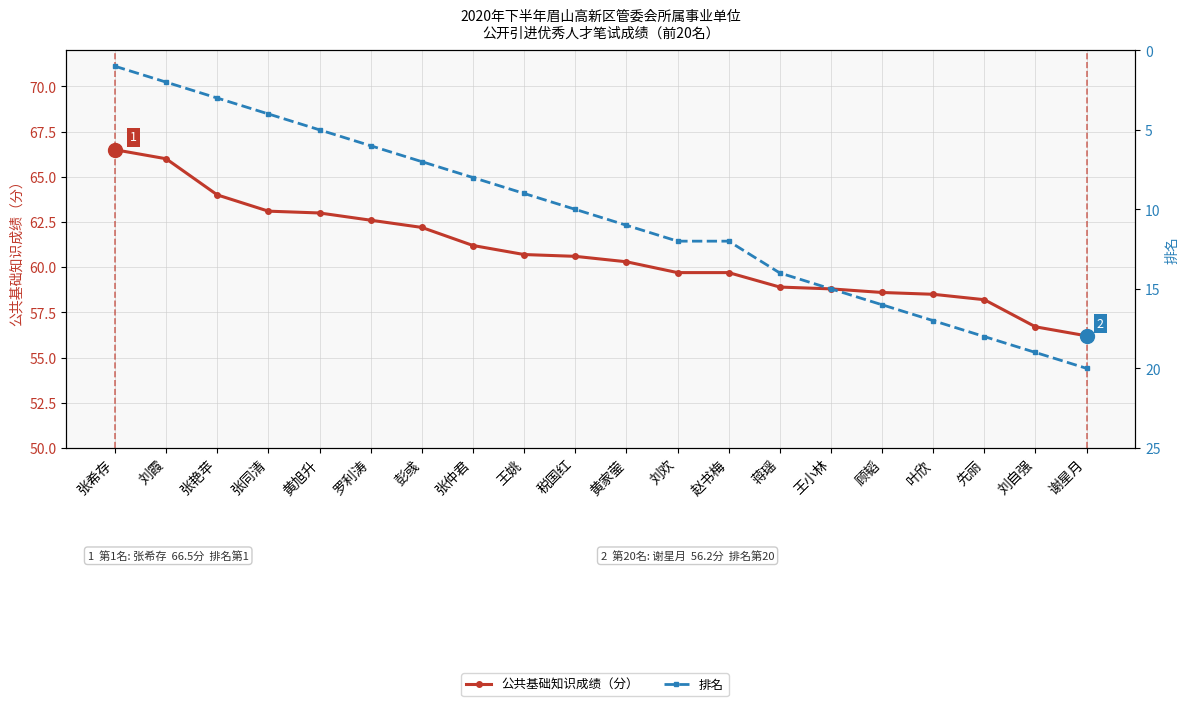

What is the total value across all series at 叶欣?

75.5